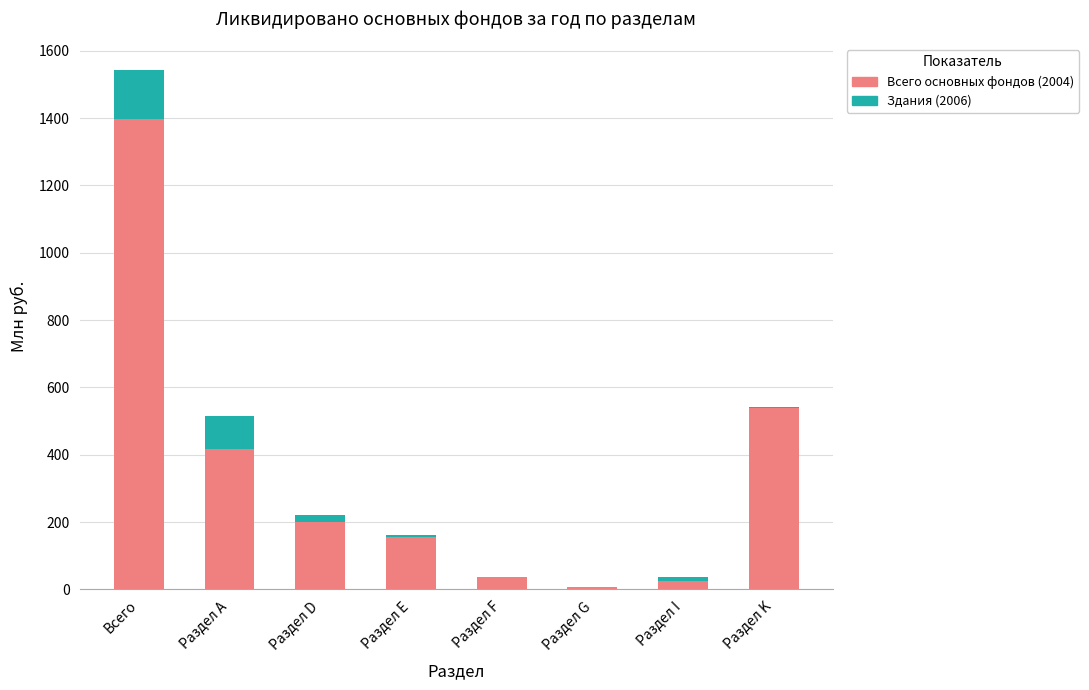

Which category has the highest value in the Всего основных фондов (2004) series?

Всего